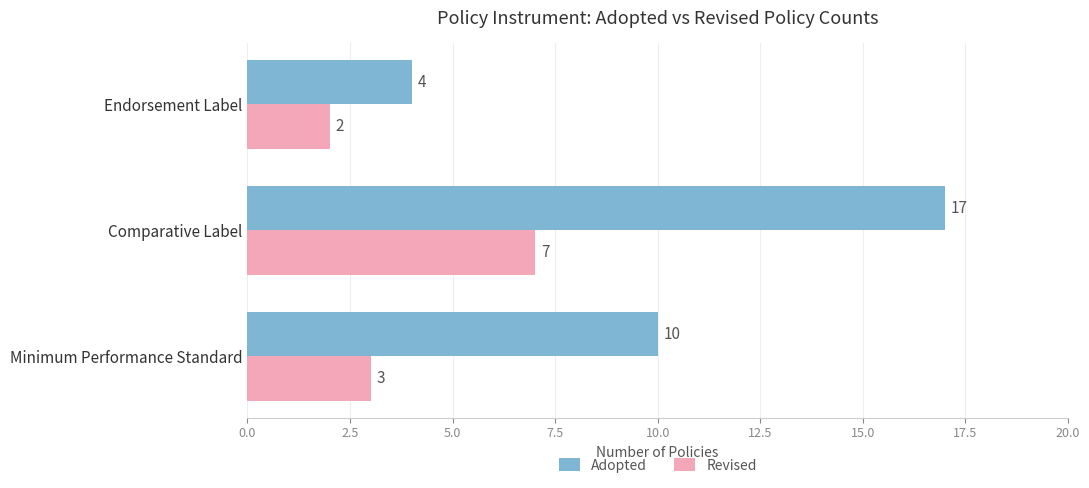

How many values in the Revised series are below 3?

1